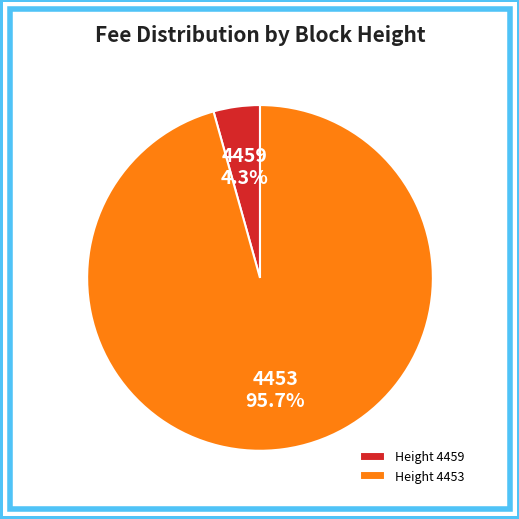

What is the largest slice in the pie chart?

Height 4453